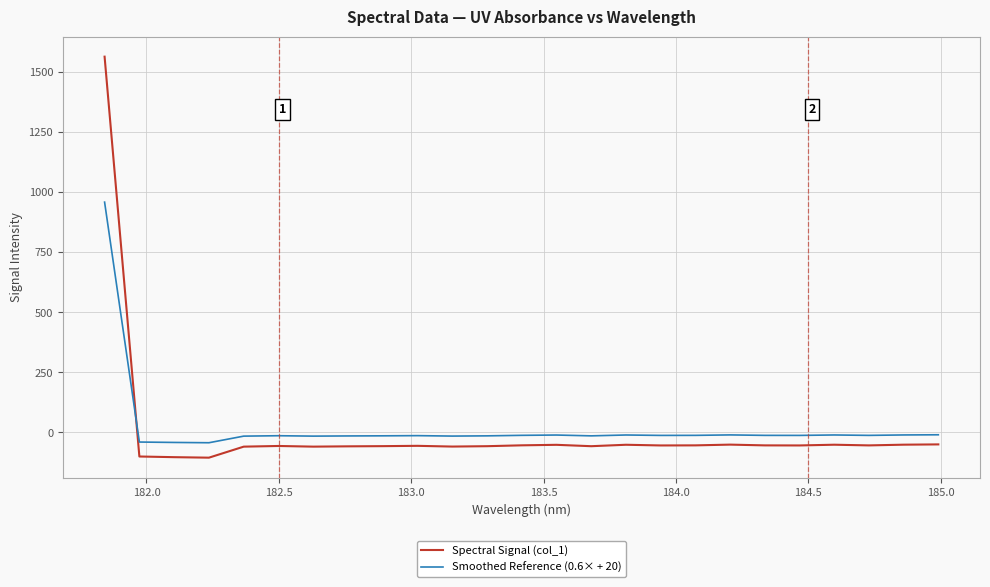

Which series has the widest spread of values?

Spectral Signal (col_1)